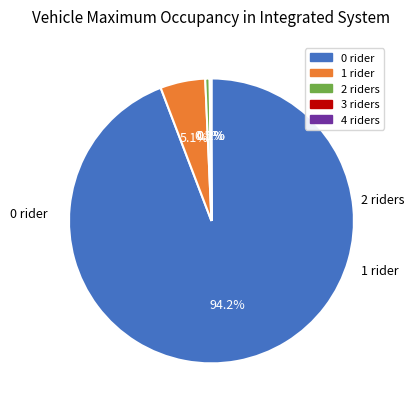

Is there any slice that represents more than half of the pie?

Yes